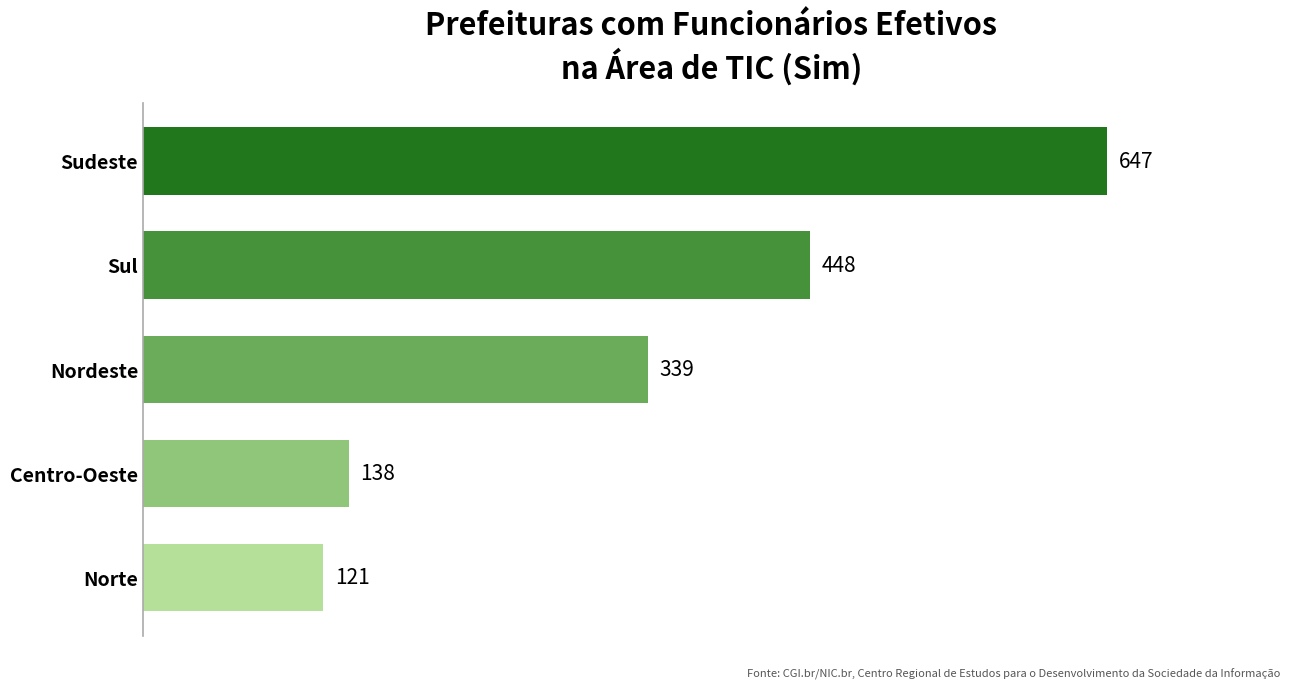

List the labels in order of value, smallest first.

Norte, Centro-Oeste, Nordeste, Sul, Sudeste